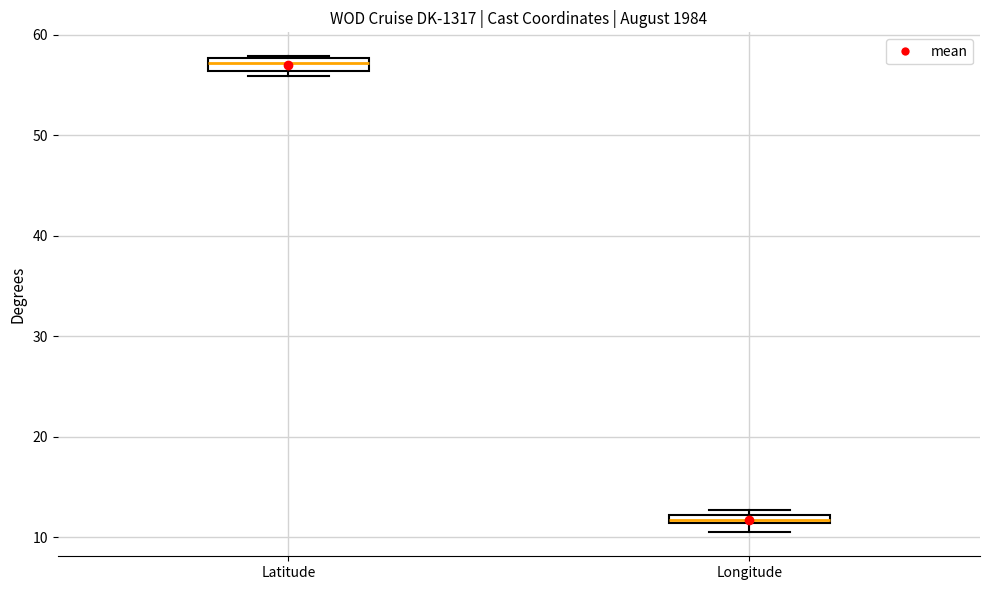

Which box has the lowest median line?

Longitude